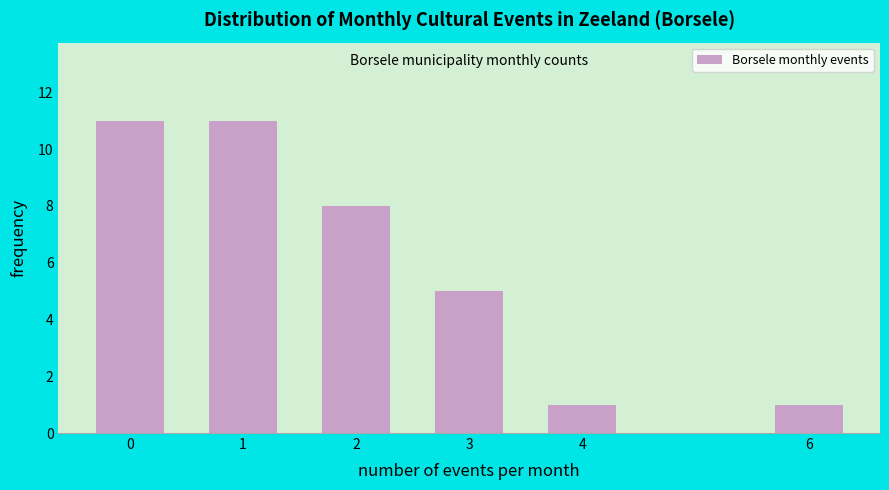

Reading right to left, extract all data points from this chart.

6=1	4=1	3=5	2=8	1=11	0=11